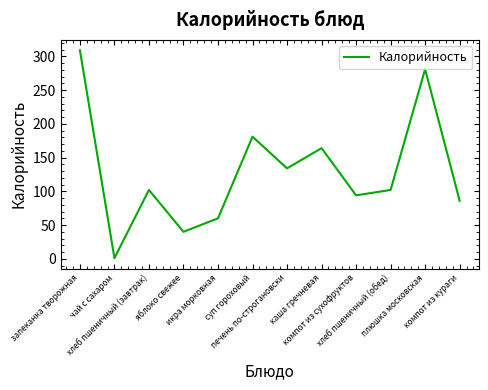

The chart shows a value of 164 at каша гречневая. True or false?

True